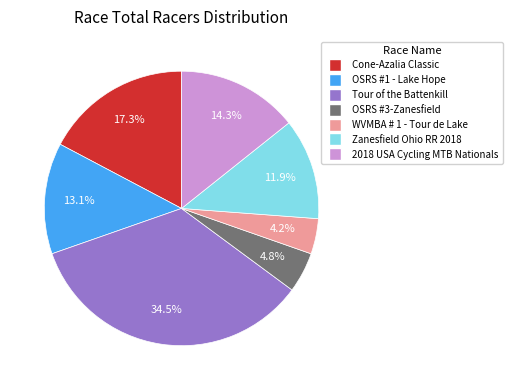

Is there any slice that represents more than half of the pie?

No